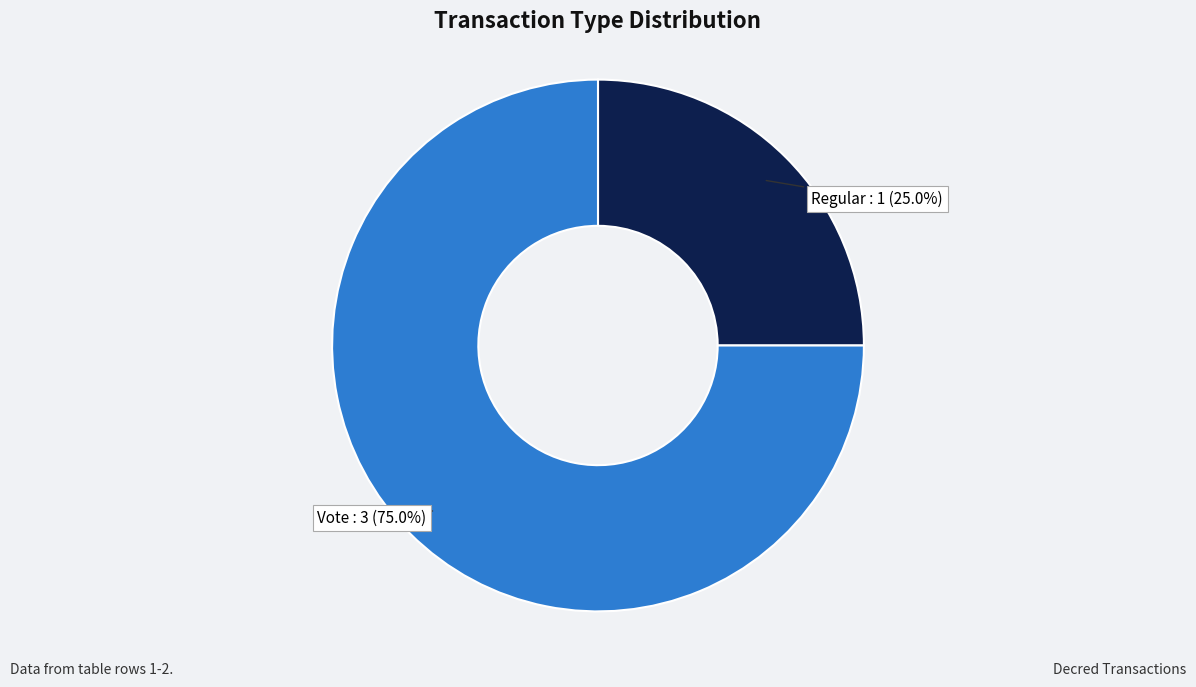

To the nearest percent, what percentage of the pie is Vote?

75%